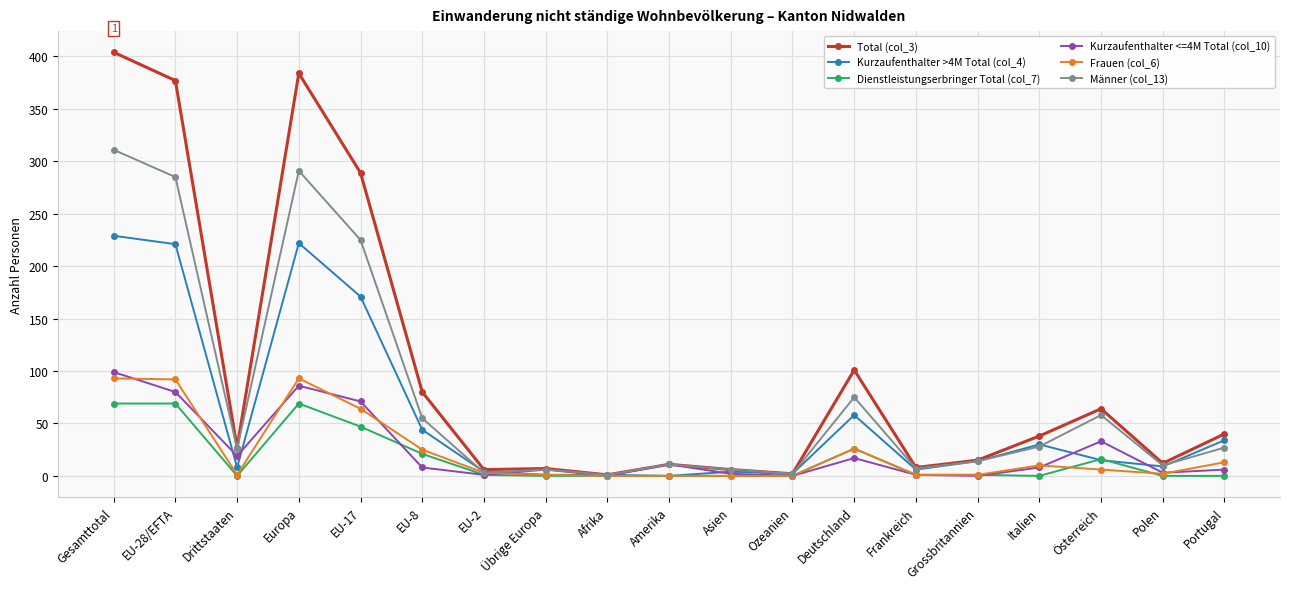

What is the difference between the maximum and minimum values in the Männer (col_13) series?

310